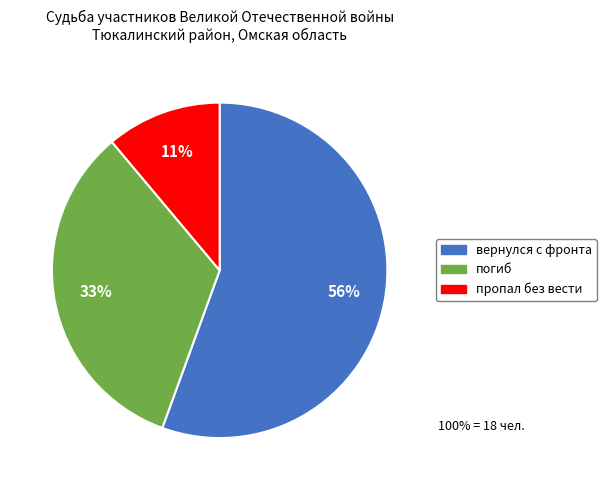

Is the sum of пропал без вести and вернулся с фронта greater than half?

Yes